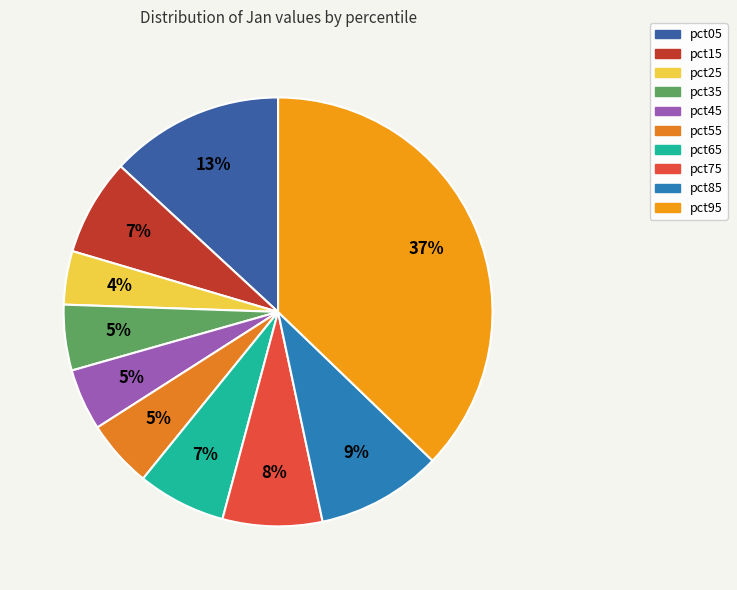

True or false: pct25 accounts for 4% of the total.

True